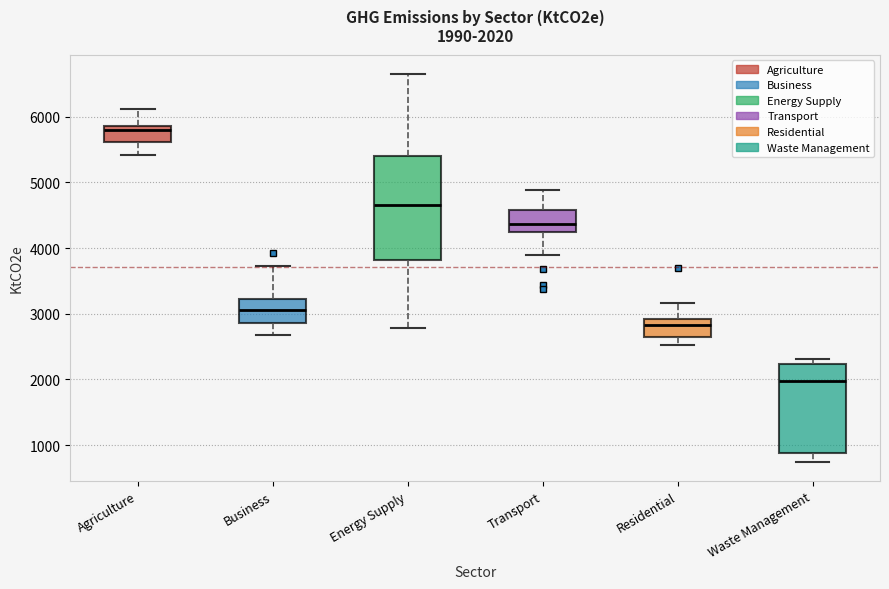

Which box is the tallest, from its lower edge to its upper edge?

Energy Supply